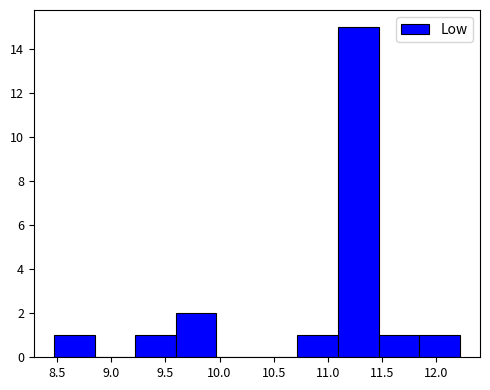

How tall is the bar that spans 9.595 to 9.970 on the x-axis? Neither the bar edges nor the heights are printed on the chart, so give them approximately, as read against the axes.

2